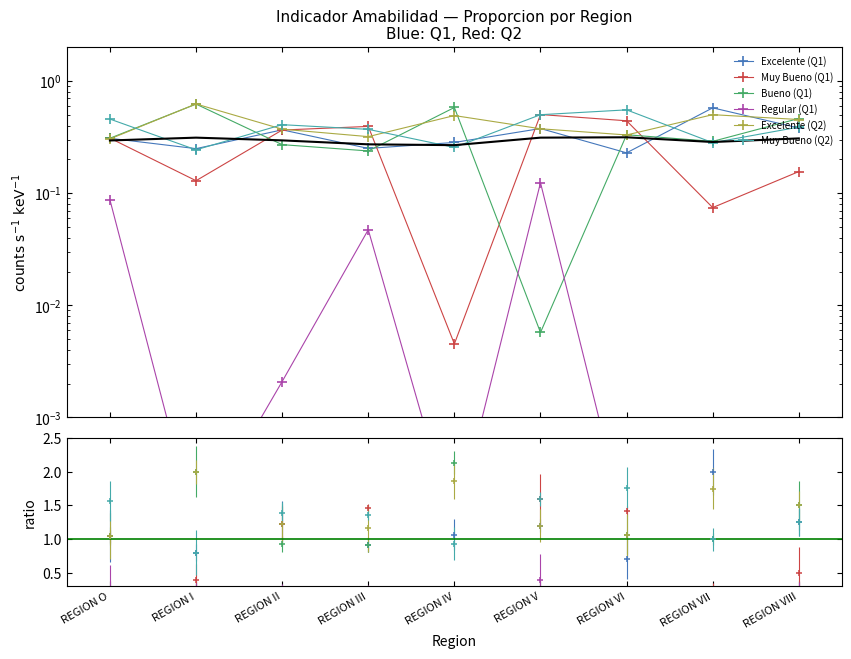

What is the value of the Muy Bueno (Q2) point at the 2nd from the left?

0.2